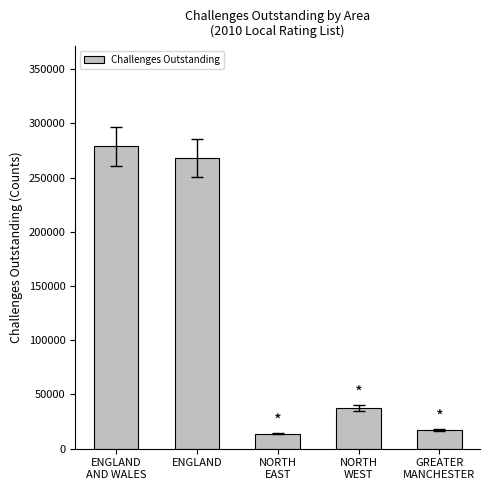

What is the difference between the maximum and minimum values?

264780.0